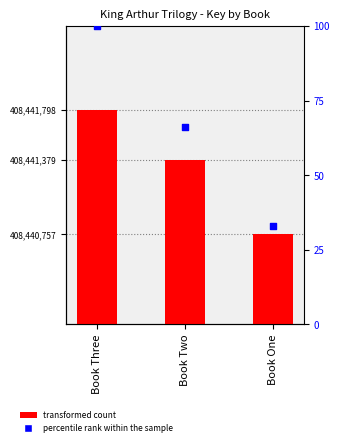

At which category is the sum across all series the highest?

Book Three